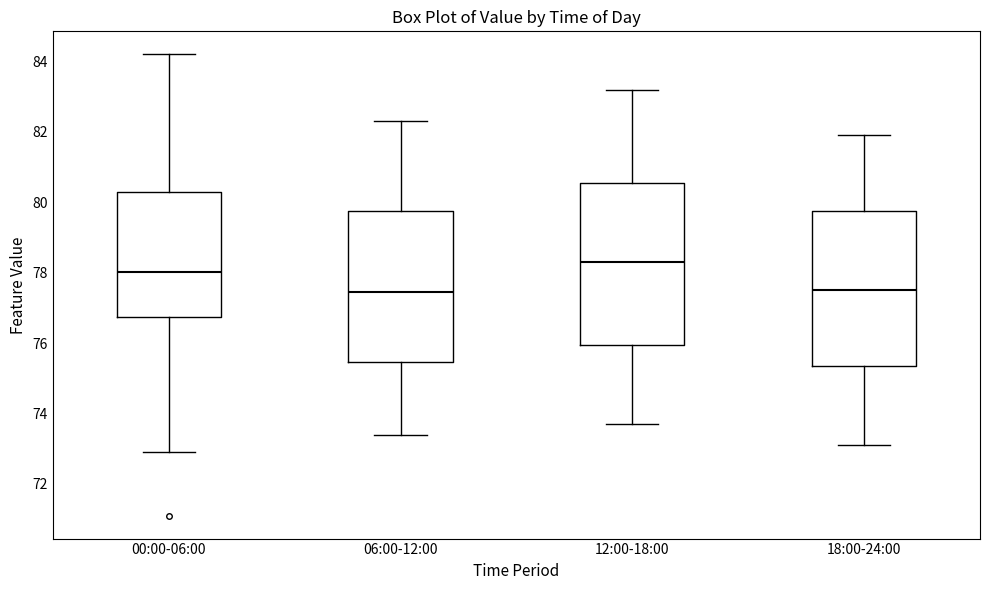

Reading left to right, transcribe this box plot: for each box, give where its median line is, the range the box spans, and where its two whiskers end, as read against the y-axis. The values are not printed on the chart, so give them approximately, as read against the axis.

00:00-06:00: median 78.0, box 76.8 to 80.4, whiskers 73.0 to 84.2
06:00-12:00: median 77.4, box 75.4 to 79.8, whiskers 73.4 to 82.4
12:00-18:00: median 78.4, box 76.0 to 80.6, whiskers 73.8 to 83.2
18:00-24:00: median 77.6, box 75.4 to 79.8, whiskers 73.2 to 82.0